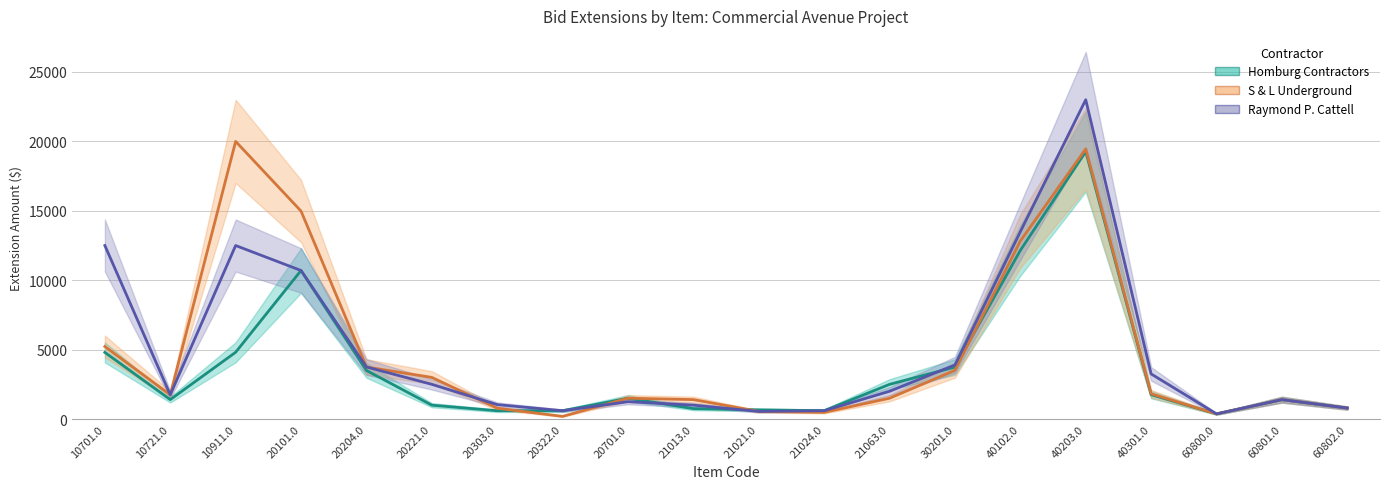

True or false: Raymond P. Cattell has a value of 2500.0 at 20221.0.

True